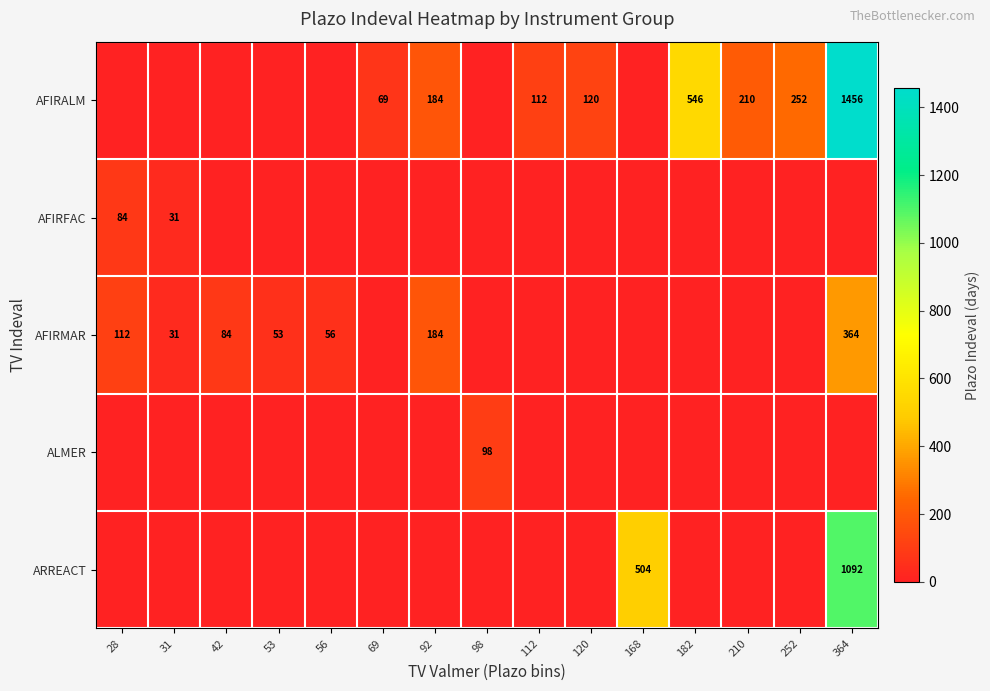

What is the difference between the highest and lowest values at 56?

56